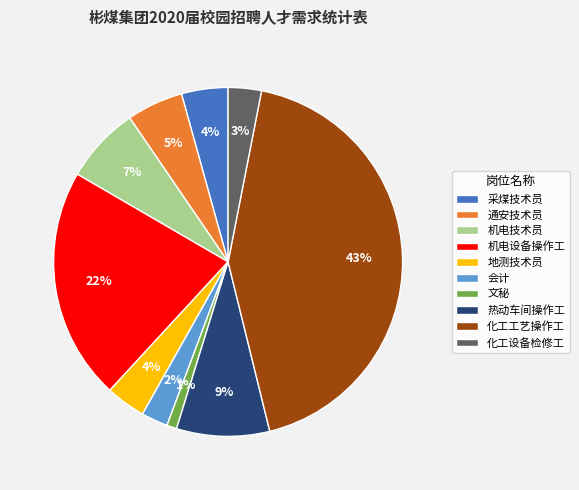

Between 通安技术员 and 采煤技术员, which is larger?

通安技术员